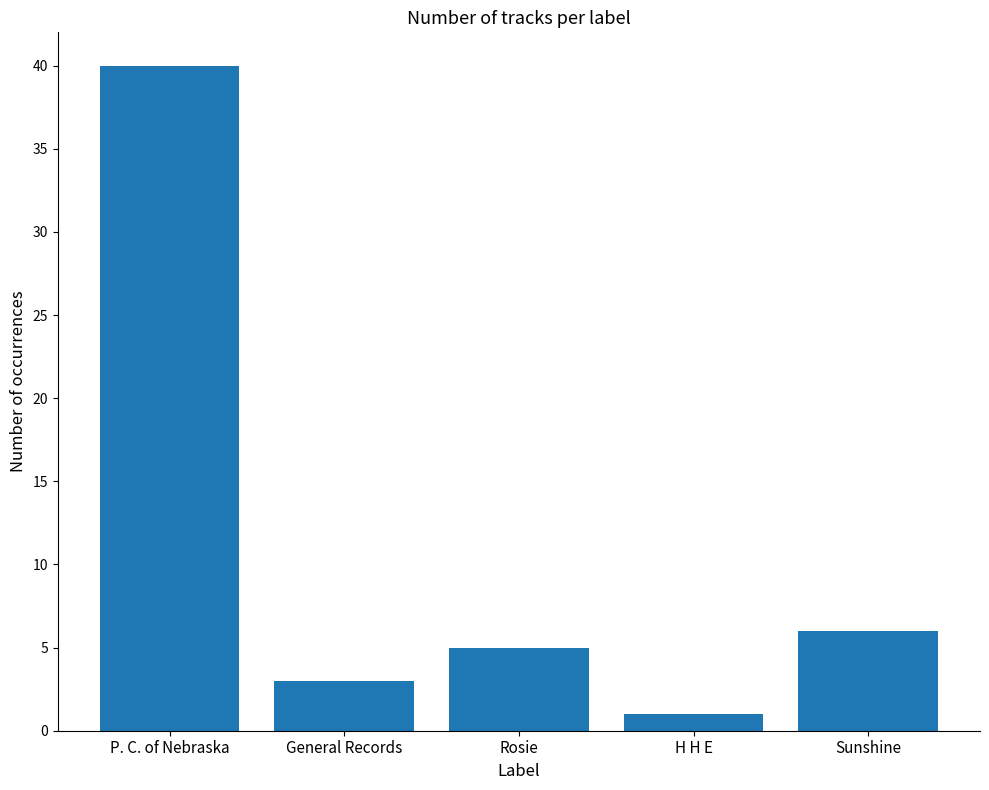

Rank the categories by value from lowest to highest.

H H E, General Records, Rosie, Sunshine, P. C. of Nebraska